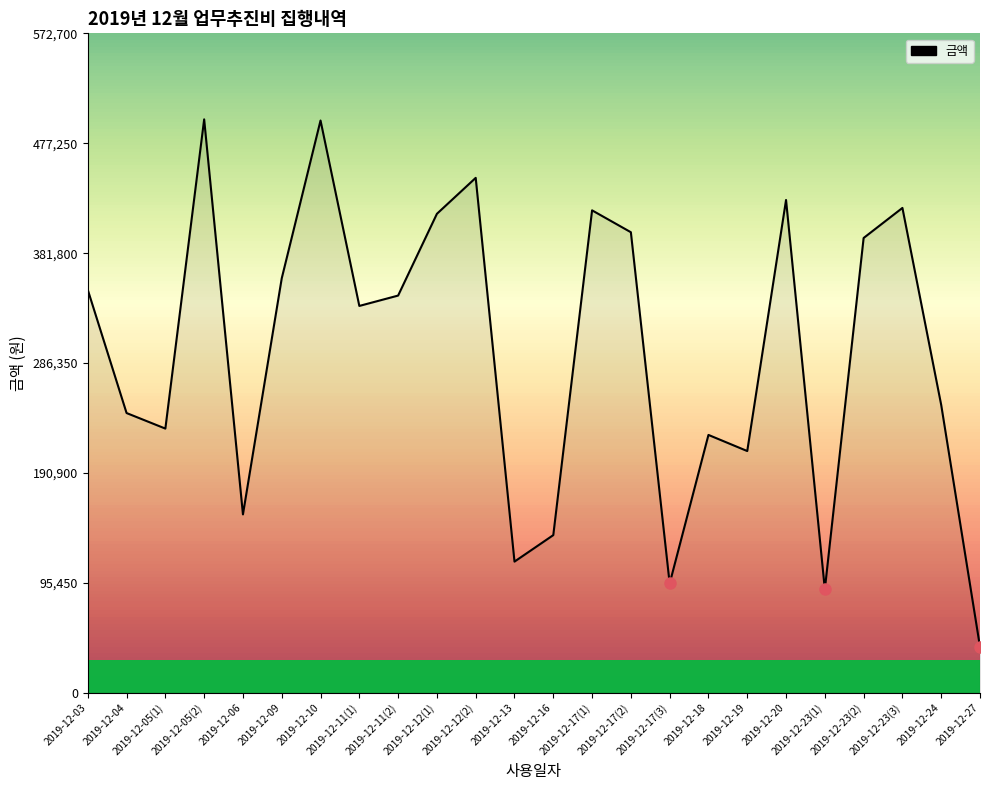

At which category does the chart reach its minimum across all series?

2019-12-27